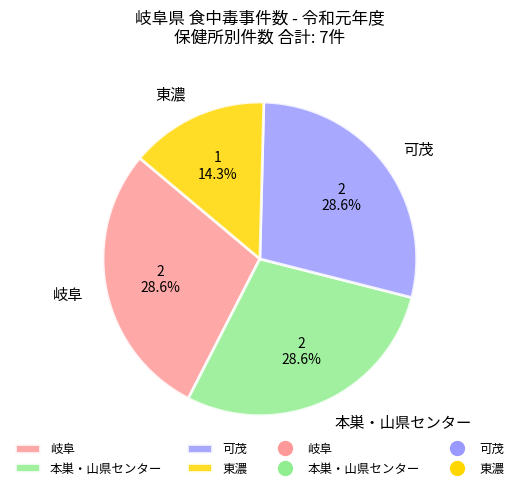

What percentage is NOT represented by 本巣・山県センター?

71.4%